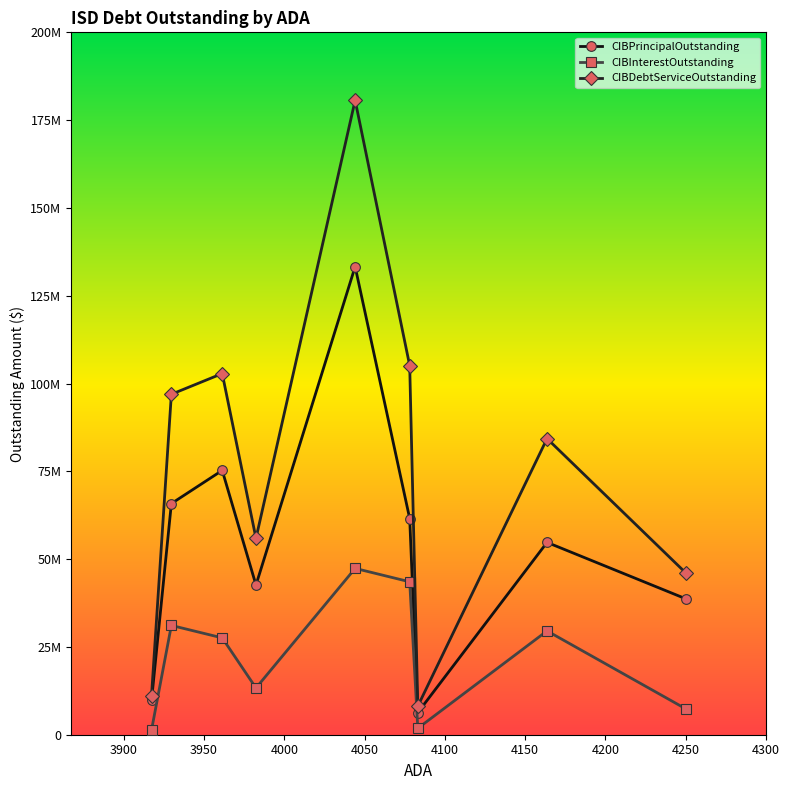

At how many categories does at least one series exceed 150146455?

1